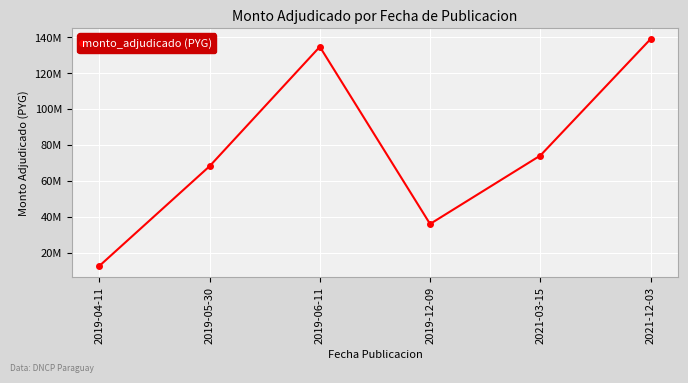

Where is the first local maximum?

2019-06-11